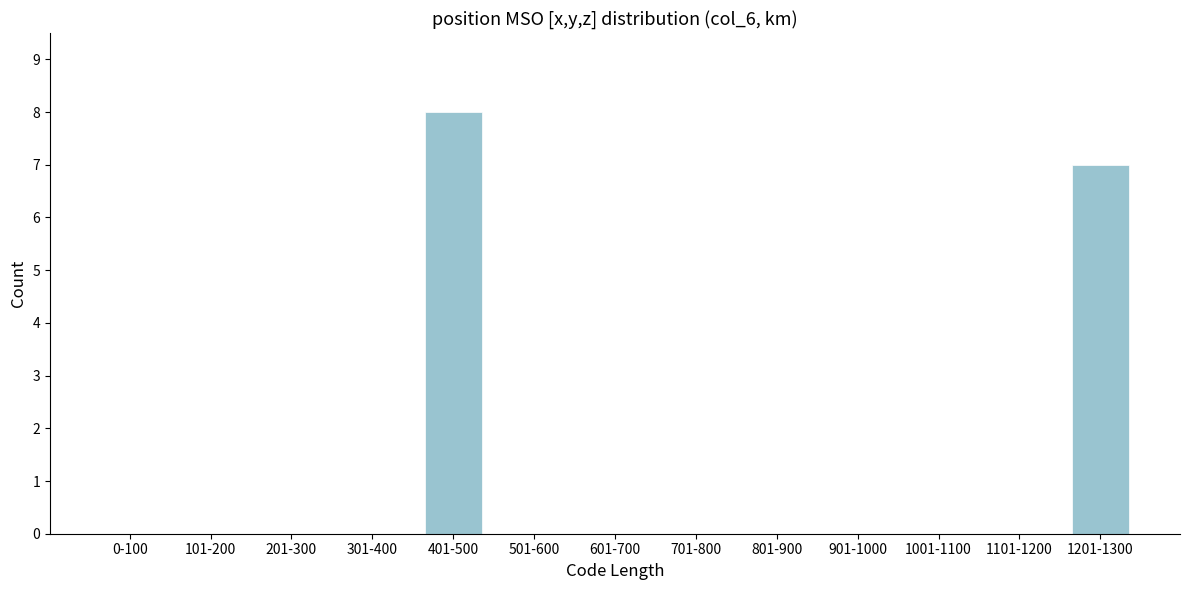

Reading right to left, extract all data points from this chart.

1201-1300=7	1101-1200=0	1001-1100=0	901-1000=0	801-900=0	701-800=0	601-700=0	501-600=0	401-500=8	301-400=0	201-300=0	101-200=0	0-100=0